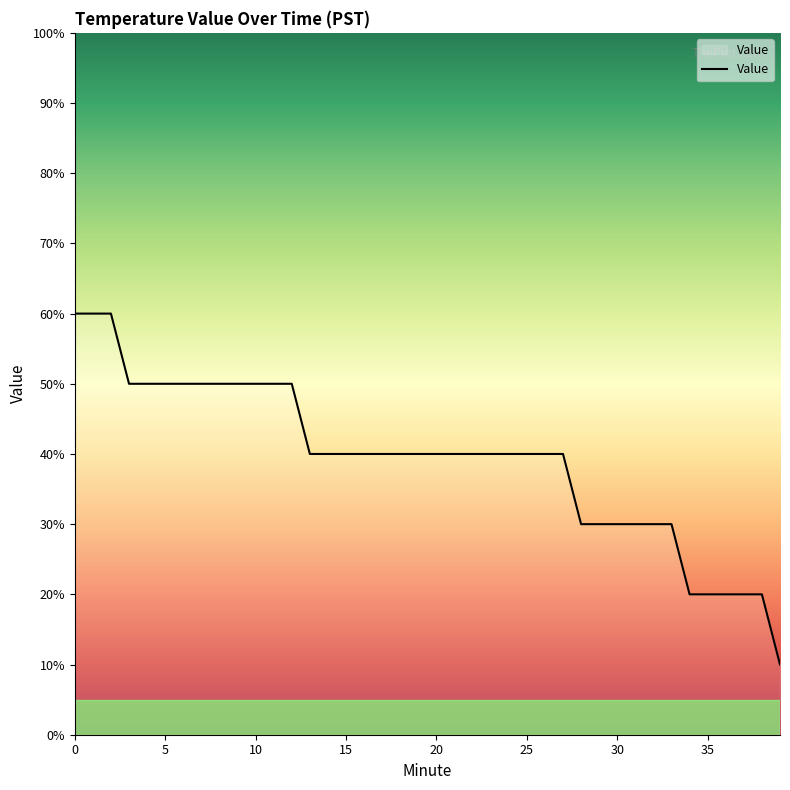

What is the difference between the second highest and second lowest values?

0.4